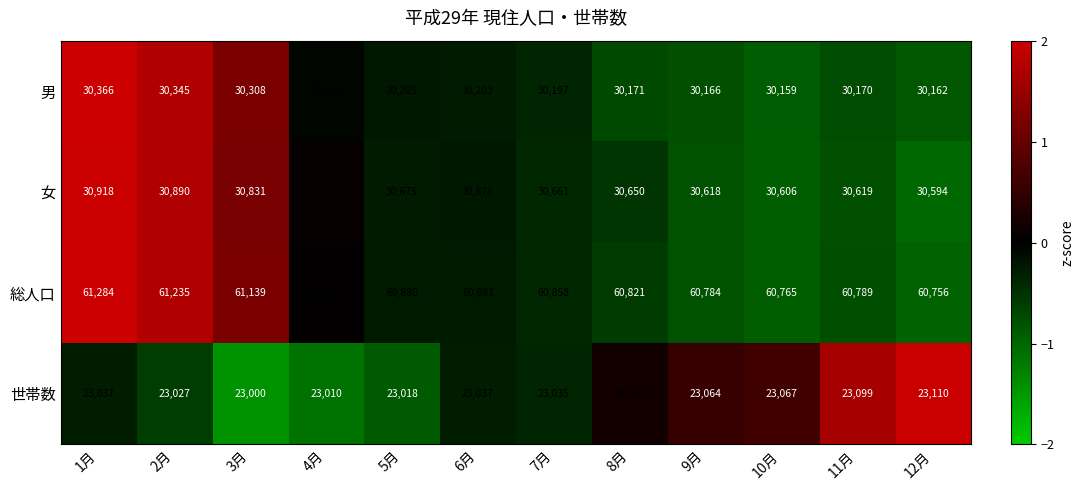

Rank the series by their maximum value, from highest to lowest.

総人口, 女, 男, 世帯数